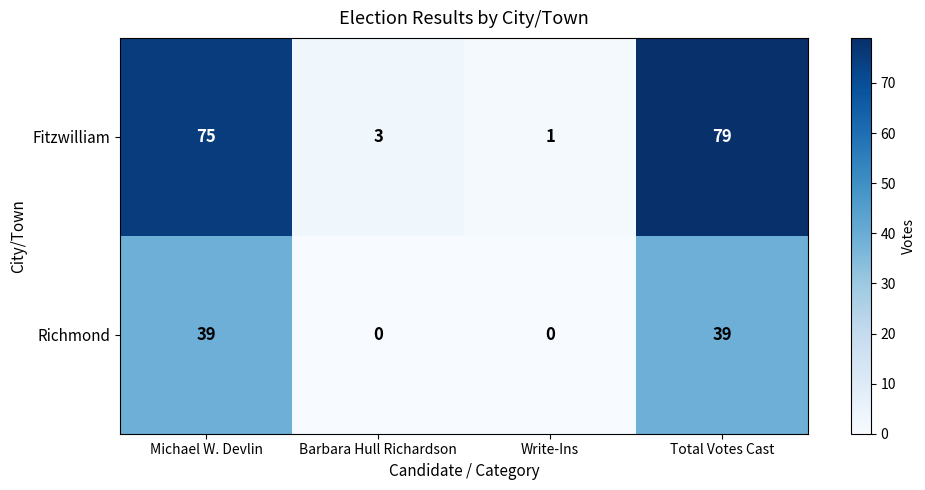

How many categories are shown in the chart?

4